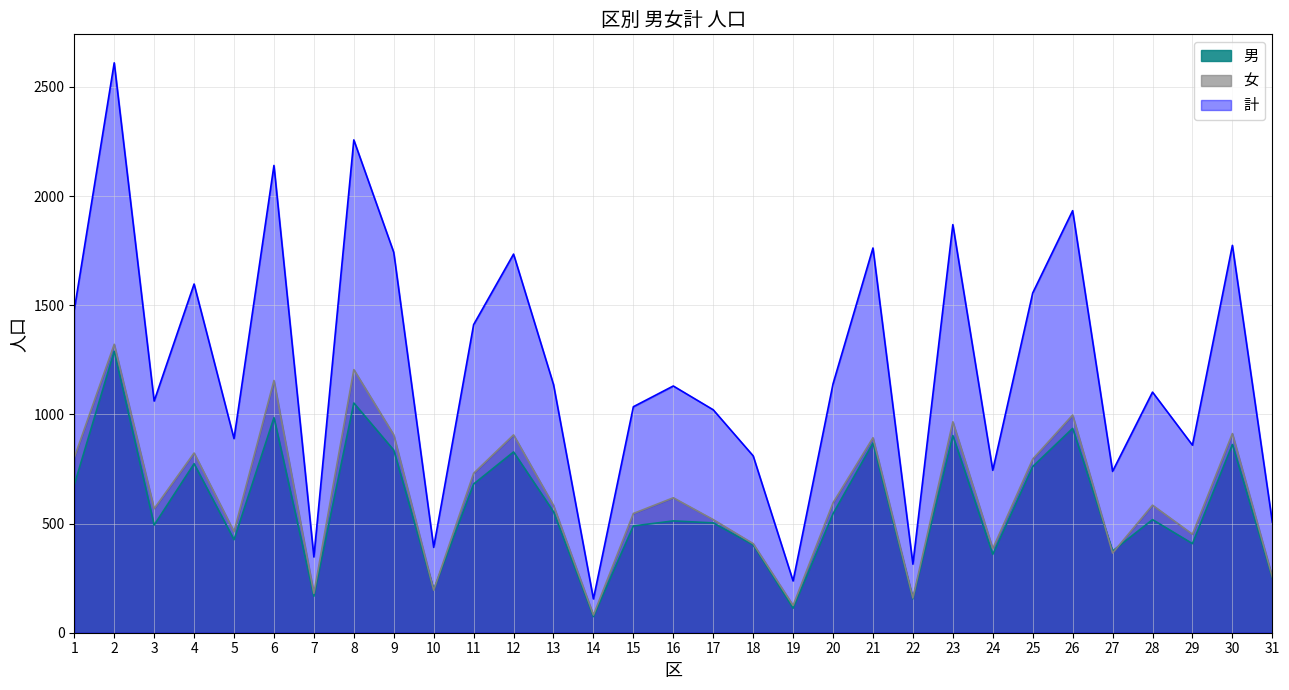

Is it true that 男 equals 41 at 22?

False